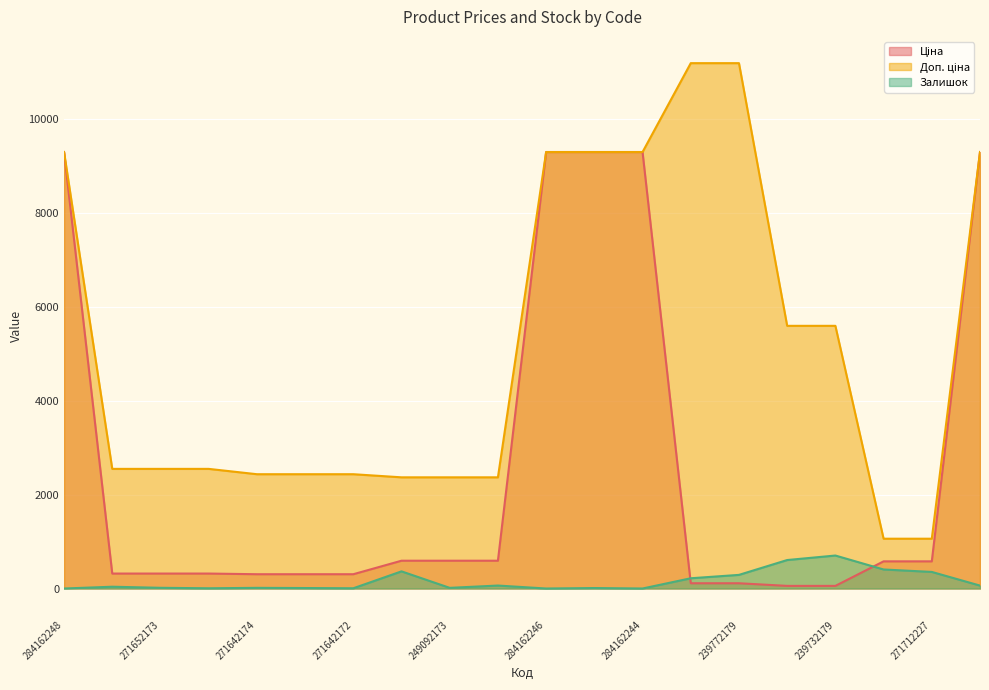

Which category has the highest value across all series?

239772195